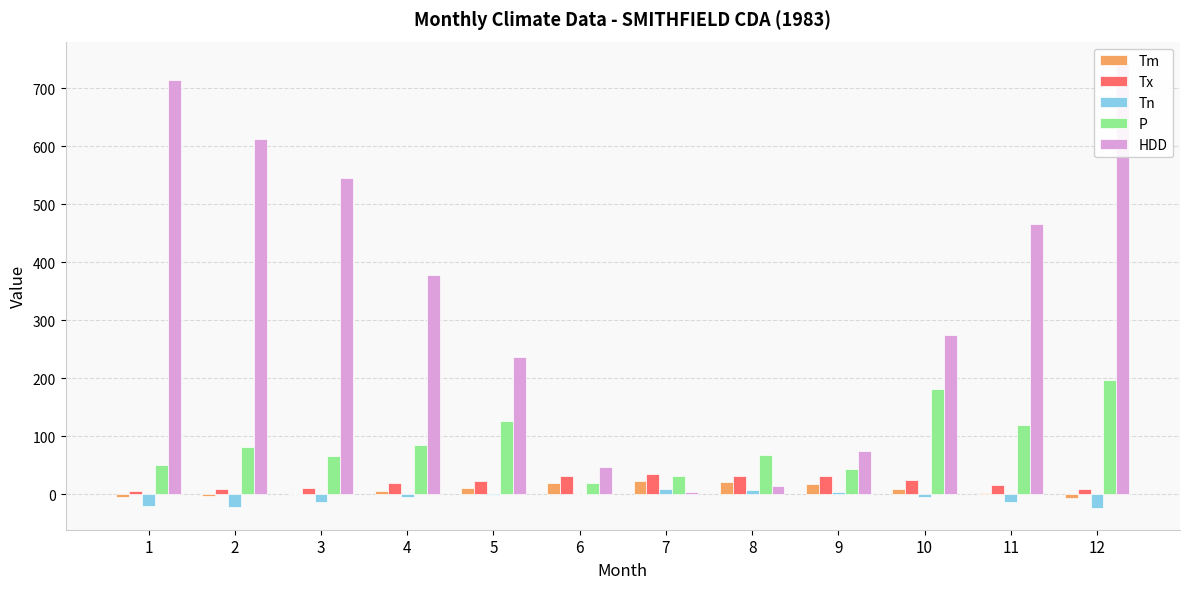

At which category is the sum across all series the highest?

12